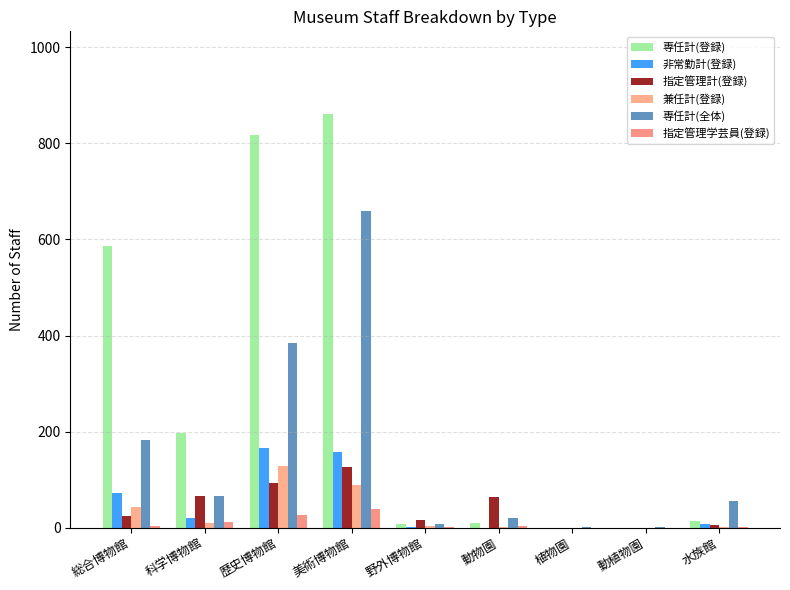

The value of 非常勤計(登録) at 総合博物館 is 73. True or false?

True